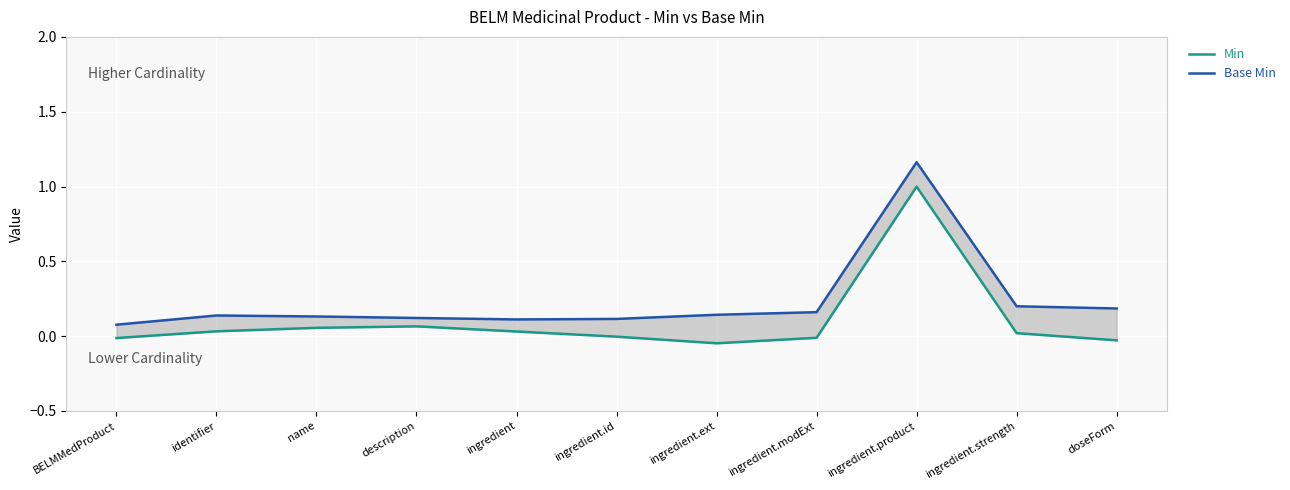

Between name and ingredient, which series saw the biggest shift?

Min